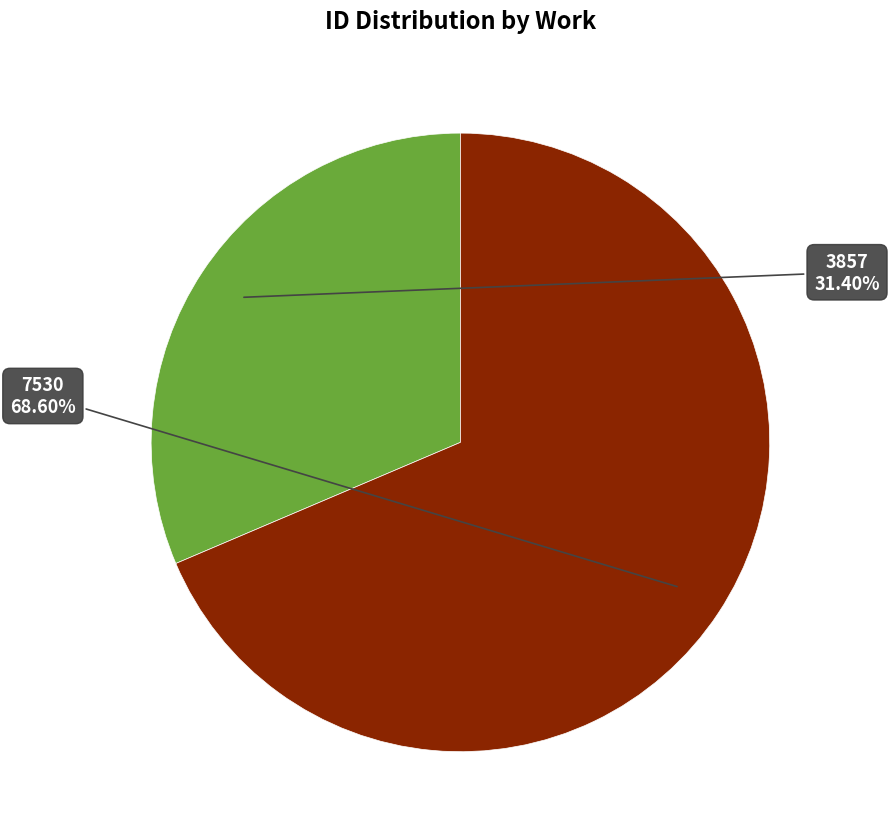

How many segments does this pie chart have?

2